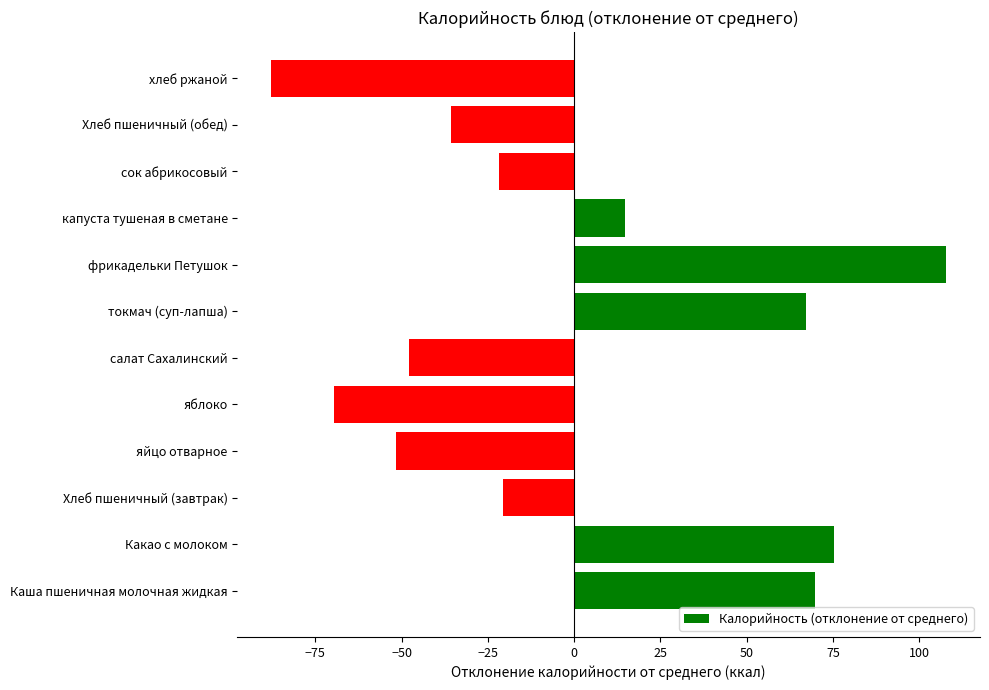

Where is the data nearest to the value 10?

капуста тушеная в сметане